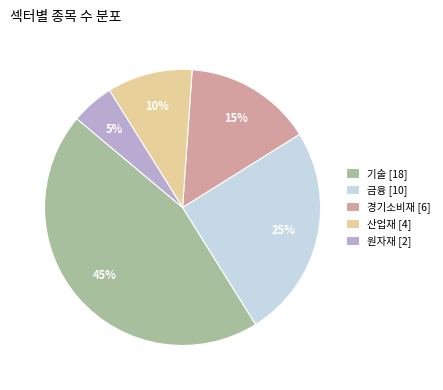

What is the ratio of the value at 기술 to the value at 금융?

1.8